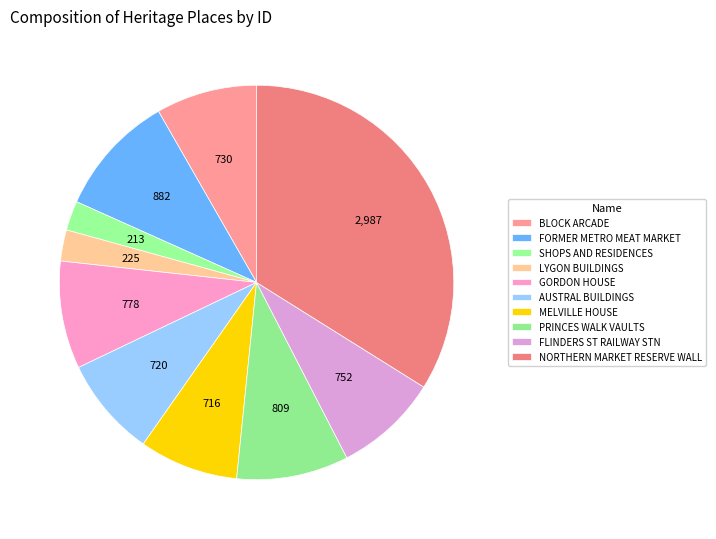

How many slices are in this pie chart?

10